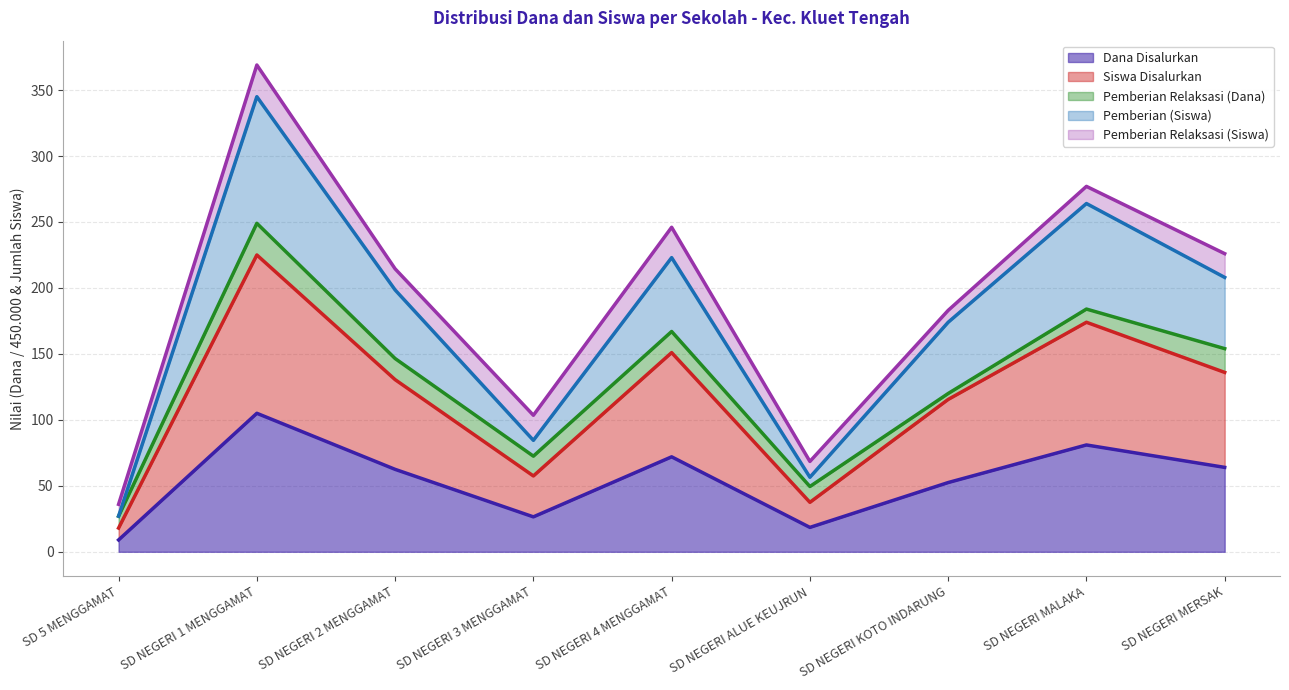

What is the total value across all series at SD NEGERI 4 MENGGAMAT?

246.0